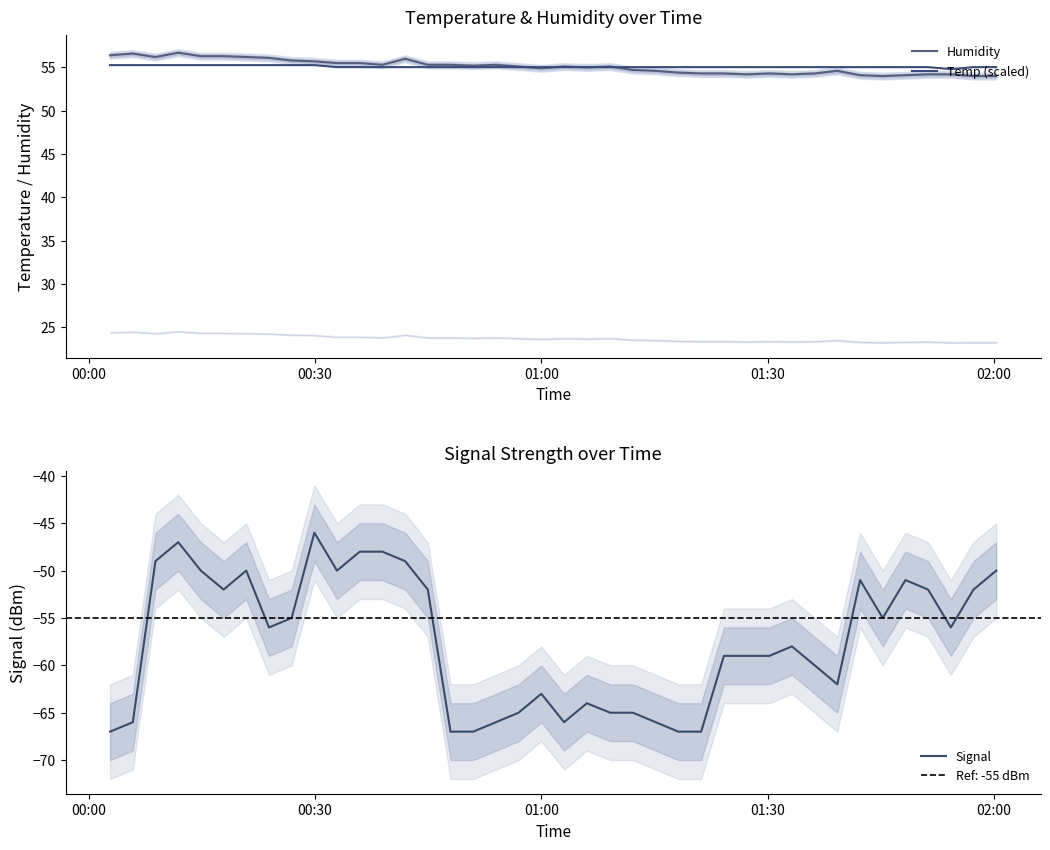

How many intersections are there between Temp (scaled) and Humidity?

5